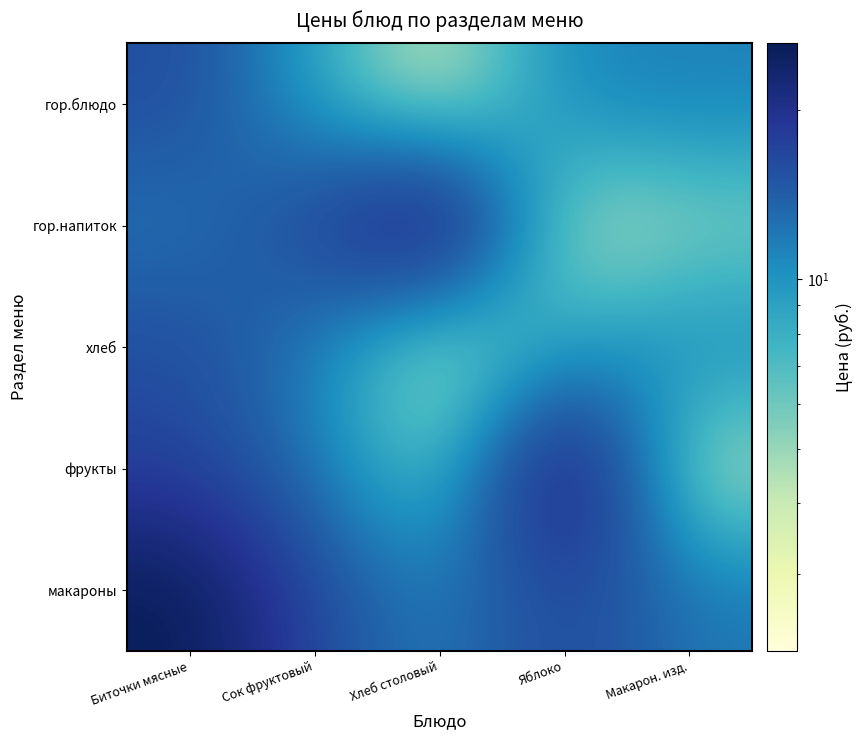

Rank the series by their maximum value, from highest to lowest.

гор.напиток, фрукты, макароны, гор.блюдо, хлеб